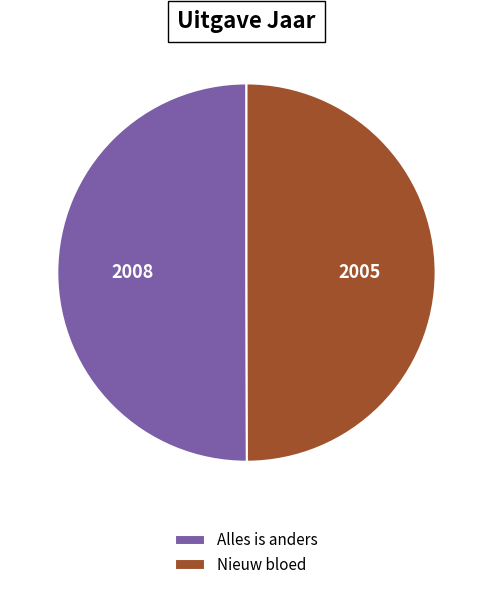

What is the ratio of the value at Nieuw bloed to the value at Alles is anders?

1.0